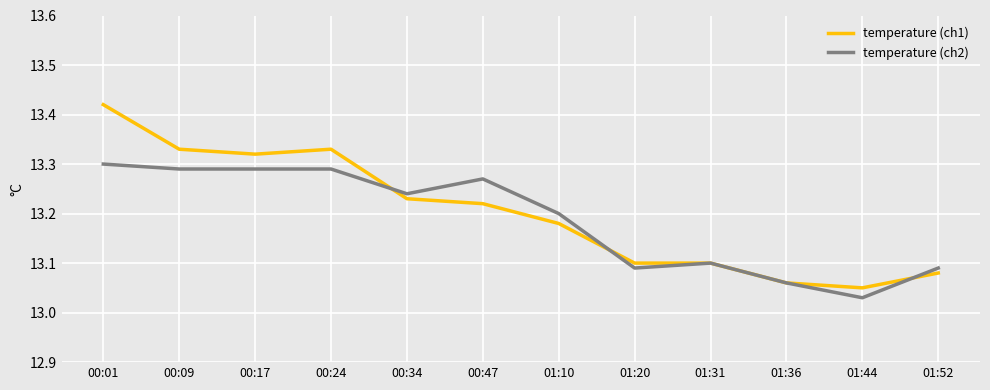

What are all the series names shown in the legend?

temperature (ch1), temperature (ch2)